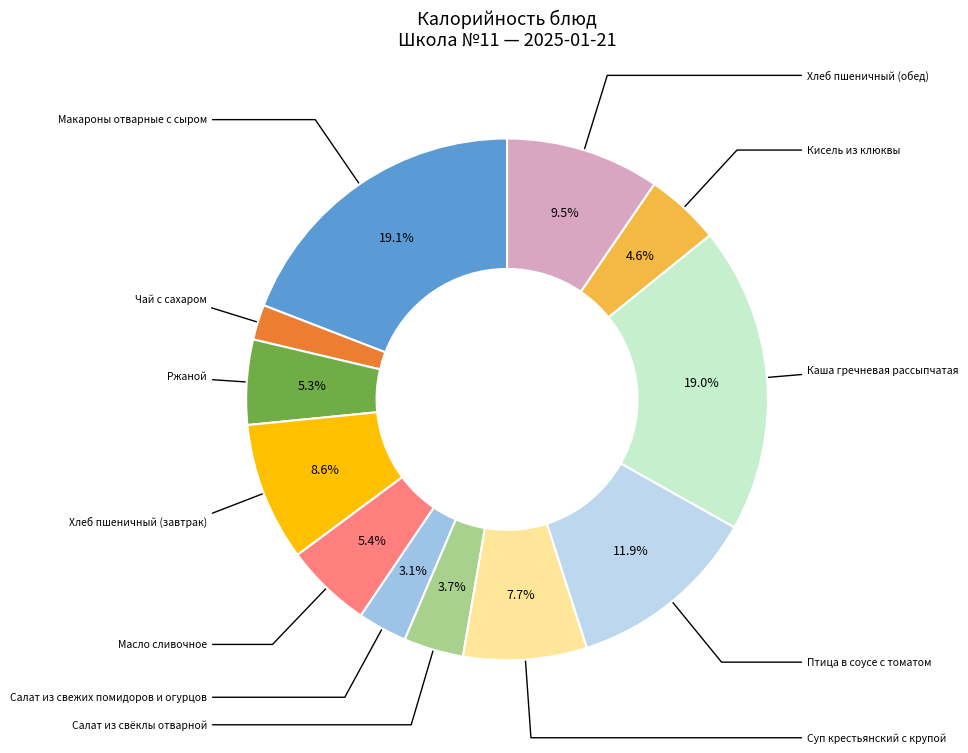

Count the number of slices in the pie.

12